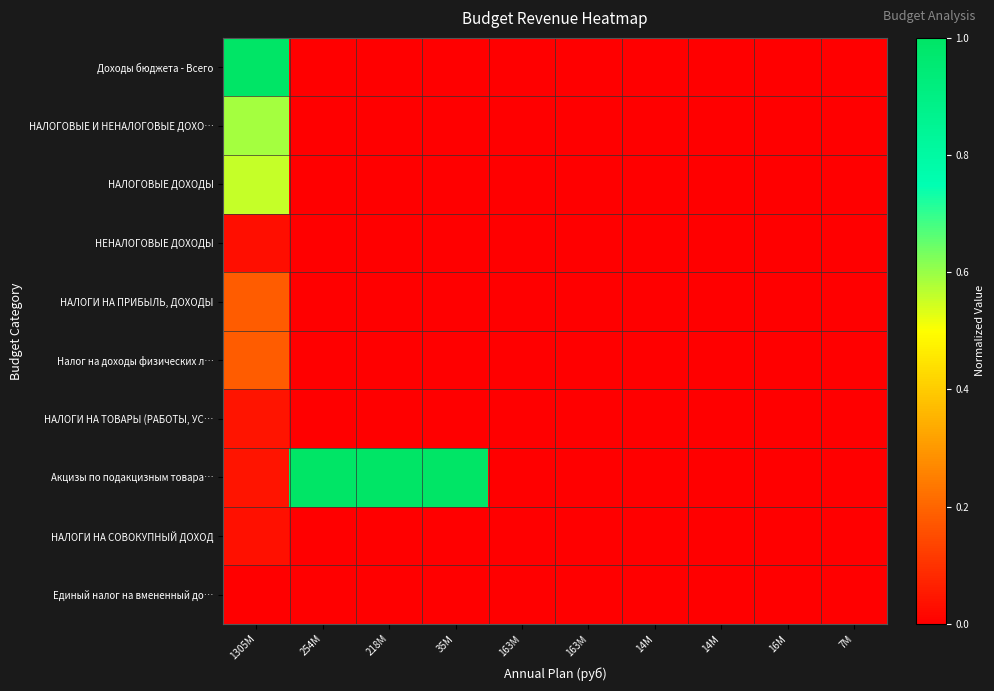

Reading left to right, extract all data points from this chart.

Доходы бюджета - Всего: 1305M=1.0	254M=0.0	218M=0.0	35M=0.0	163M=0.0	163M=0.0	14M=0.0	14M=0.0	16M=0.0	7M=0.0
НАЛОГОВЫЕ И НЕНАЛОГОВЫЕ ДОХО…: 1305M=0.6	254M=0.0	218M=0.0	35M=0.0	163M=0.0	163M=0.0	14M=0.0	14M=0.0	16M=0.0	7M=0.0
НАЛОГОВЫЕ ДОХОДЫ: 1305M=0.6	254M=0.0	218M=0.0	35M=0.0	163M=0.0	163M=0.0	14M=0.0	14M=0.0	16M=0.0	7M=0.0
НЕНАЛОГОВЫЕ ДОХОДЫ: 1305M=0.0	254M=0.0	218M=0.0	35M=0.0	163M=0.0	163M=0.0	14M=0.0	14M=0.0	16M=0.0	7M=0.0
НАЛОГИ НА ПРИБЫЛЬ, ДОХОДЫ: 1305M=0.2	254M=0.0	218M=0.0	35M=0.0	163M=0.0	163M=0.0	14M=0.0	14M=0.0	16M=0.0	7M=0.0
Налог на доходы физических л…: 1305M=0.2	254M=0.0	218M=0.0	35M=0.0	163M=0.0	163M=0.0	14M=0.0	14M=0.0	16M=0.0	7M=0.0
НАЛОГИ НА ТОВАРЫ (РАБОТЫ, УС…: 1305M=0.0	254M=0.0	218M=0.0	35M=0.0	163M=0.0	163M=0.0	14M=0.0	14M=0.0	16M=0.0	7M=0.0
Акцизы по подакцизным товара…: 1305M=0.0	254M=1.0	218M=1.0	35M=1.0	163M=0.0	163M=0.0	14M=0.0	14M=0.0	16M=0.0	7M=0.0
НАЛОГИ НА СОВОКУПНЫЙ ДОХОД: 1305M=0.0	254M=0.0	218M=0.0	35M=0.0	163M=0.0	163M=0.0	14M=0.0	14M=0.0	16M=0.0	7M=0.0
Единый налог на вмененный до…: 1305M=0.0	254M=0.0	218M=0.0	35M=0.0	163M=0.0	163M=0.0	14M=0.0	14M=0.0	16M=0.0	7M=0.0